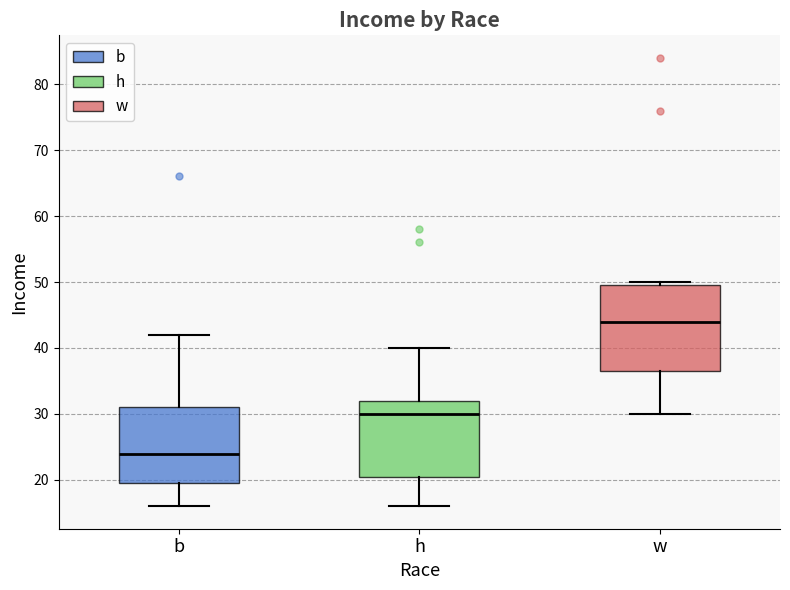

Reading left to right, read every box against the y-axis: the position of its median line, the range the box covers, and the ends of its whiskers. The values are not printed on the chart, so give them approximately, as read against the axis.

b: median 24, box 20 to 31, whiskers 16 to 42
h: median 30, box 21 to 32, whiskers 16 to 40
w: median 44, box 37 to 50, whiskers 30 to 50 (just above the box's upper edge)